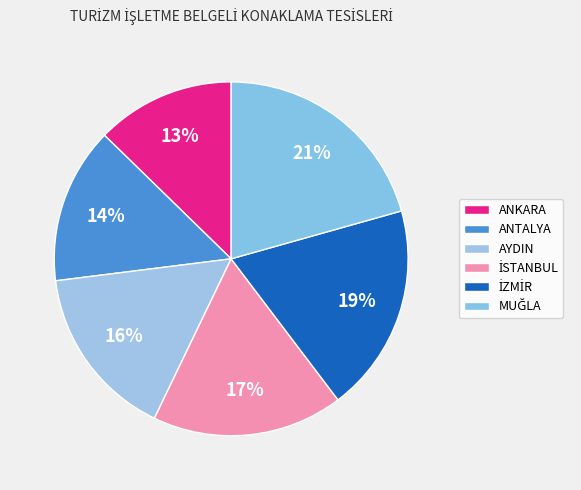

Count the number of slices in the pie.

6